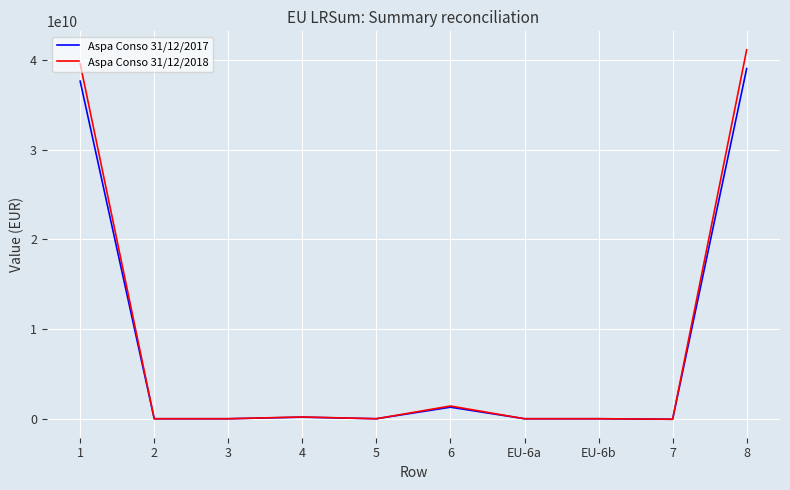

At how many categories does at least one series exceed 10297682663?

2